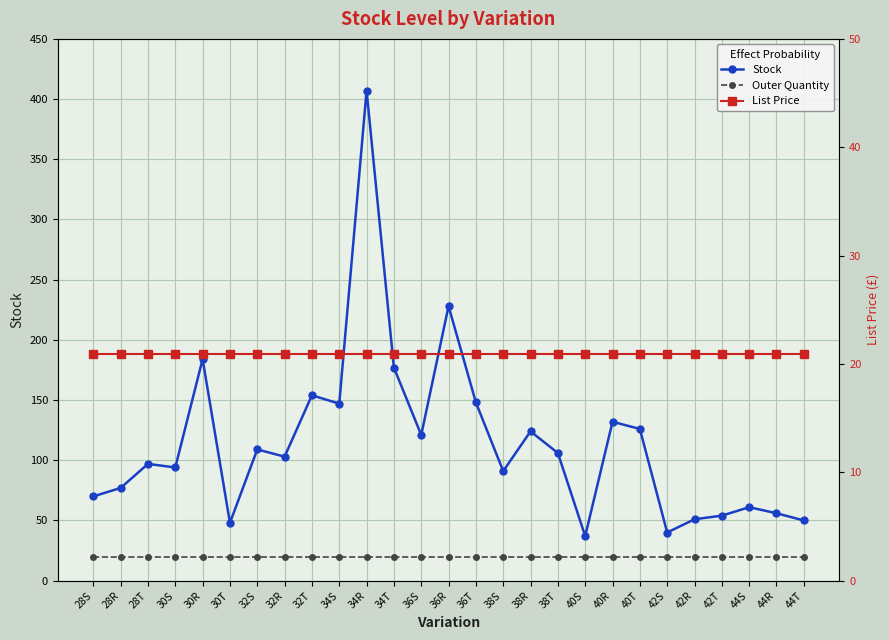

True or false: List Price has more than 0 points higher than both neighbors.

False